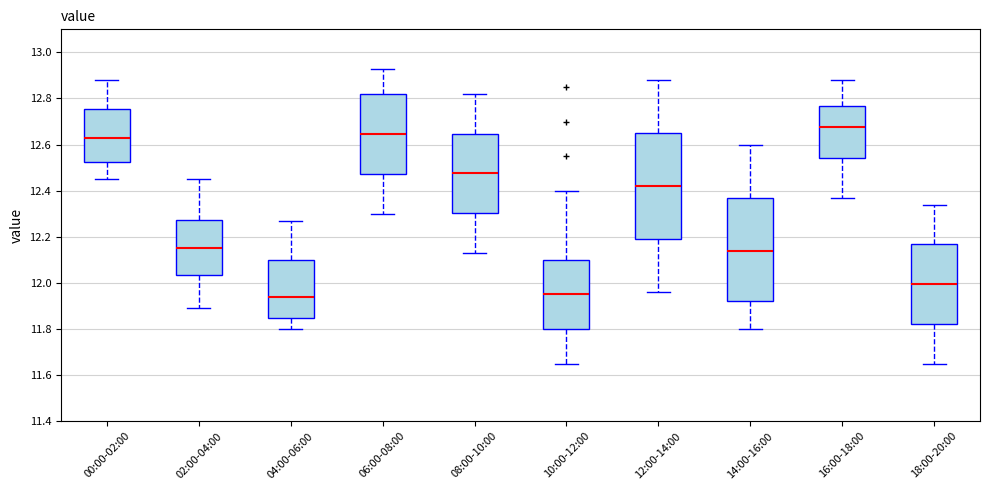

Where does the median line of the box for 16:00-18:00 sit on the y-axis? The values are not printed on the chart, so give them approximately, as read against the axis.

12.68